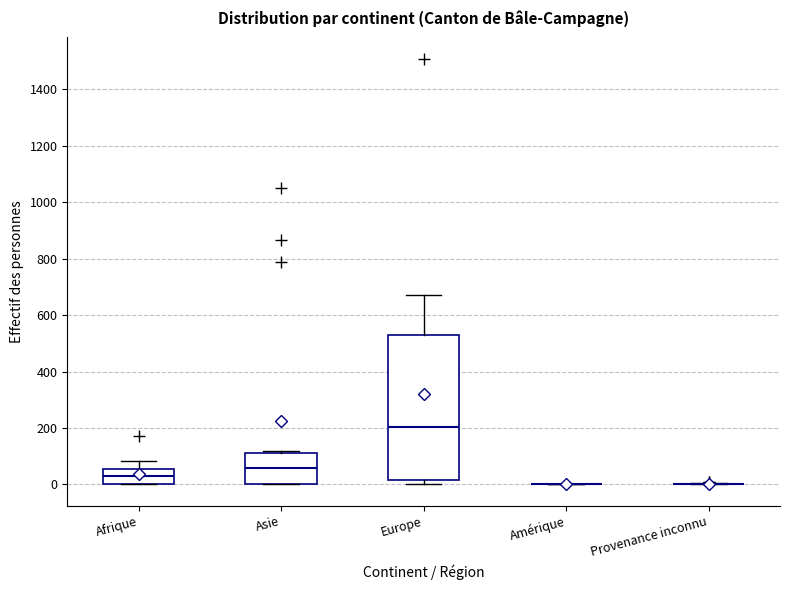

Reading left to right, read every box against the y-axis: the position of its median line, the range the box covers, and the ends of its whiskers. The values are not printed on the chart, so give them approximately, as read against the axis.

Afrique: median 40, box 0 to 60, whiskers 0 to 80
Asie: median 60, box 0 to 120, whiskers 0 to 120 (just above the box's upper edge)
Europe: median 200, box 20 to 540, whiskers 0 to 680
Amérique: box collapsed to a line at 0, whiskers 0 to 0
Provenance inconnu: box collapsed to a line at 0, whiskers 0 to 0